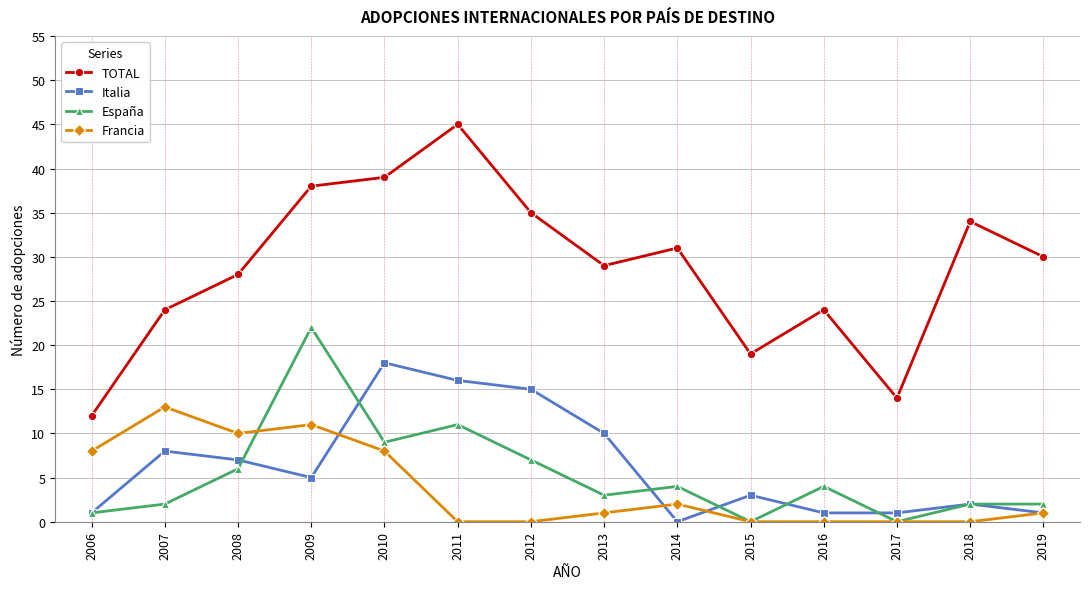

What is the lowest value of the TOTAL series?

12